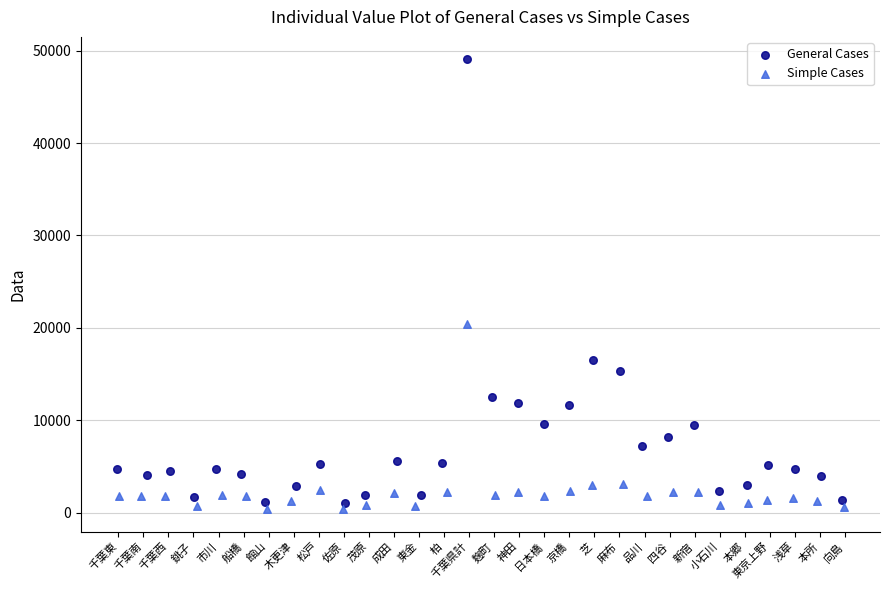

Which series reaches the maximum Y coordinate?

General Cases